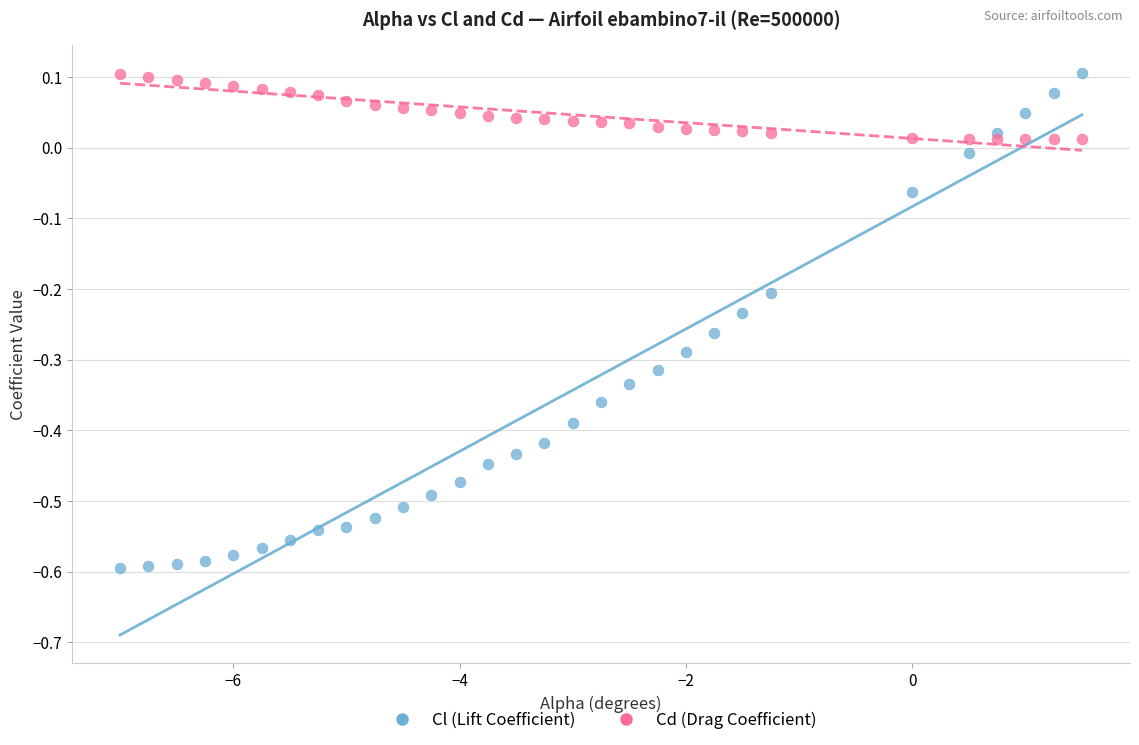

Which series has the widest spread of Y values?

Cl (Lift Coefficient)